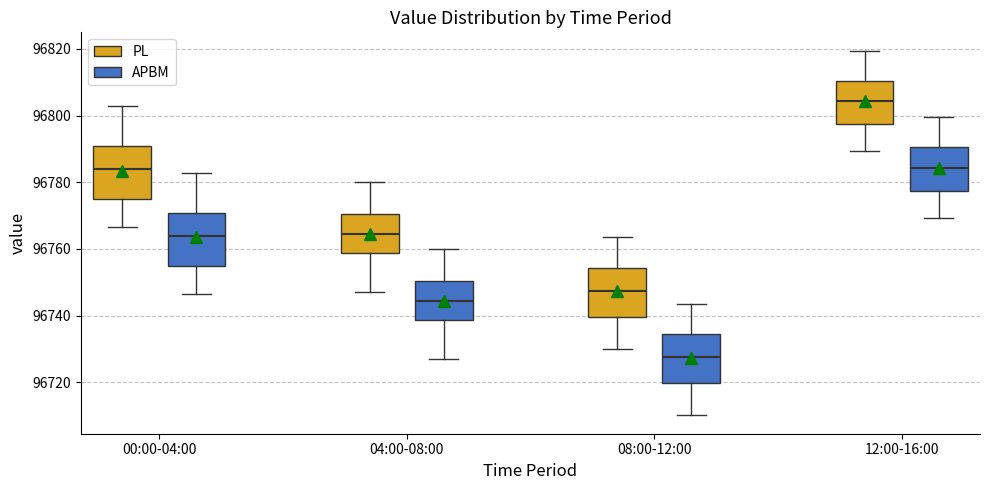

Reading left to right, read every box against the y-axis: the position of its median line, the range the box covers, and the ends of its whiskers. The values are not printed on the chart, so give them approximately, as read against the axis.

00:00-04:00 (PL): median 96784, box 96774 to 96790, whiskers 96766 to 96802
00:00-04:00 (APBM): median 96764, box 96754 to 96770, whiskers 96746 to 96782
04:00-08:00 (PL): median 96764, box 96758 to 96770, whiskers 96748 to 96780
04:00-08:00 (APBM): median 96744, box 96738 to 96750, whiskers 96728 to 96760
08:00-12:00 (PL): median 96748, box 96740 to 96754, whiskers 96730 to 96764
08:00-12:00 (APBM): median 96728, box 96720 to 96734, whiskers 96710 to 96744
12:00-16:00 (PL): median 96804, box 96798 to 96810, whiskers 96790 to 96820
12:00-16:00 (APBM): median 96784, box 96778 to 96790, whiskers 96770 to 96800